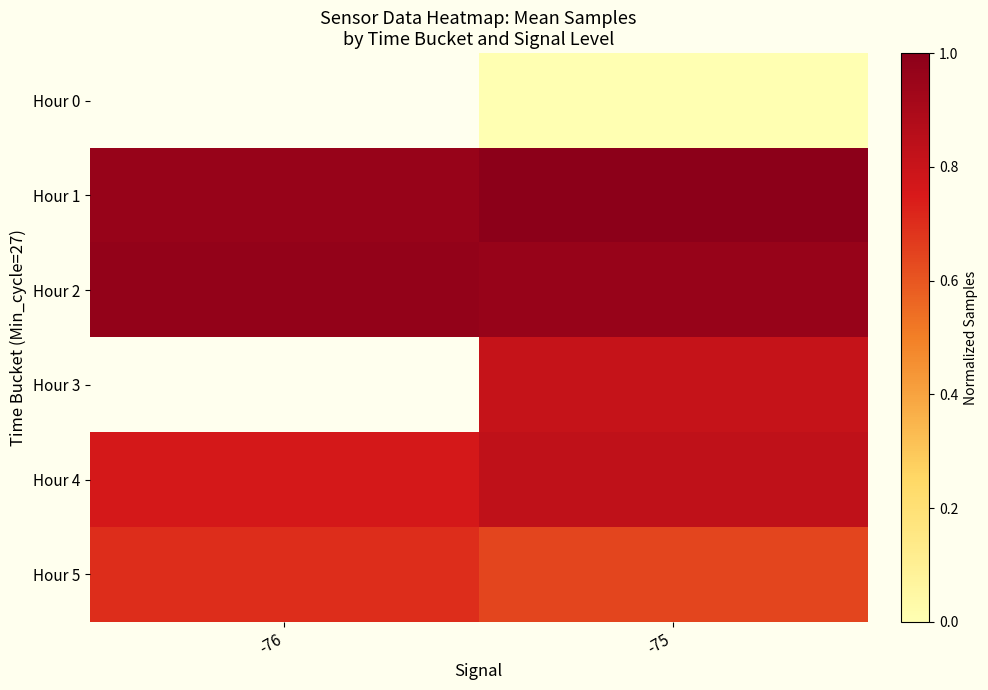

Between -75 and -76, which is larger?

-76